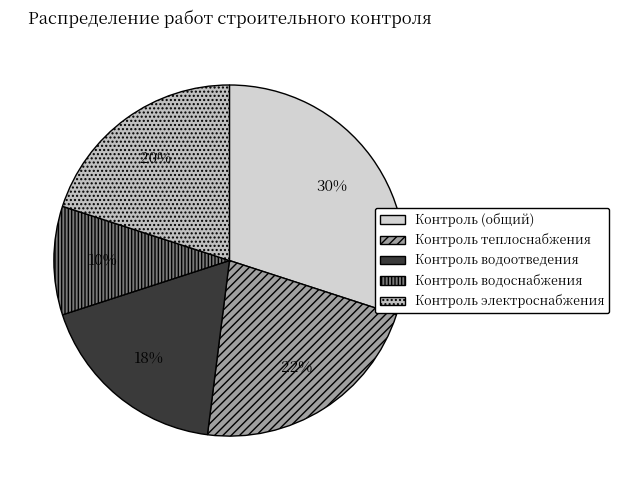

How many segments does this pie chart have?

5